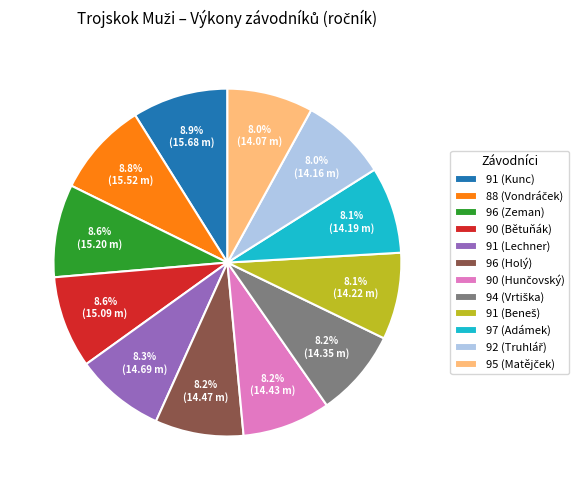

What portion of the pie excludes 91 (Kunc)?

91.1%